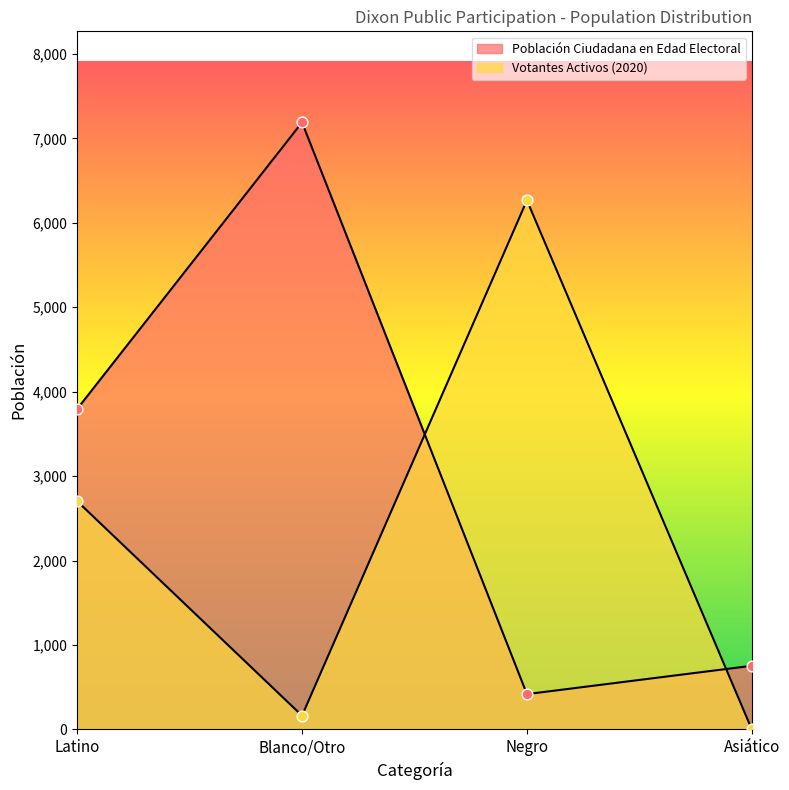

Which series has the largest total across all categories?

Población Ciudadana en Edad Electoral